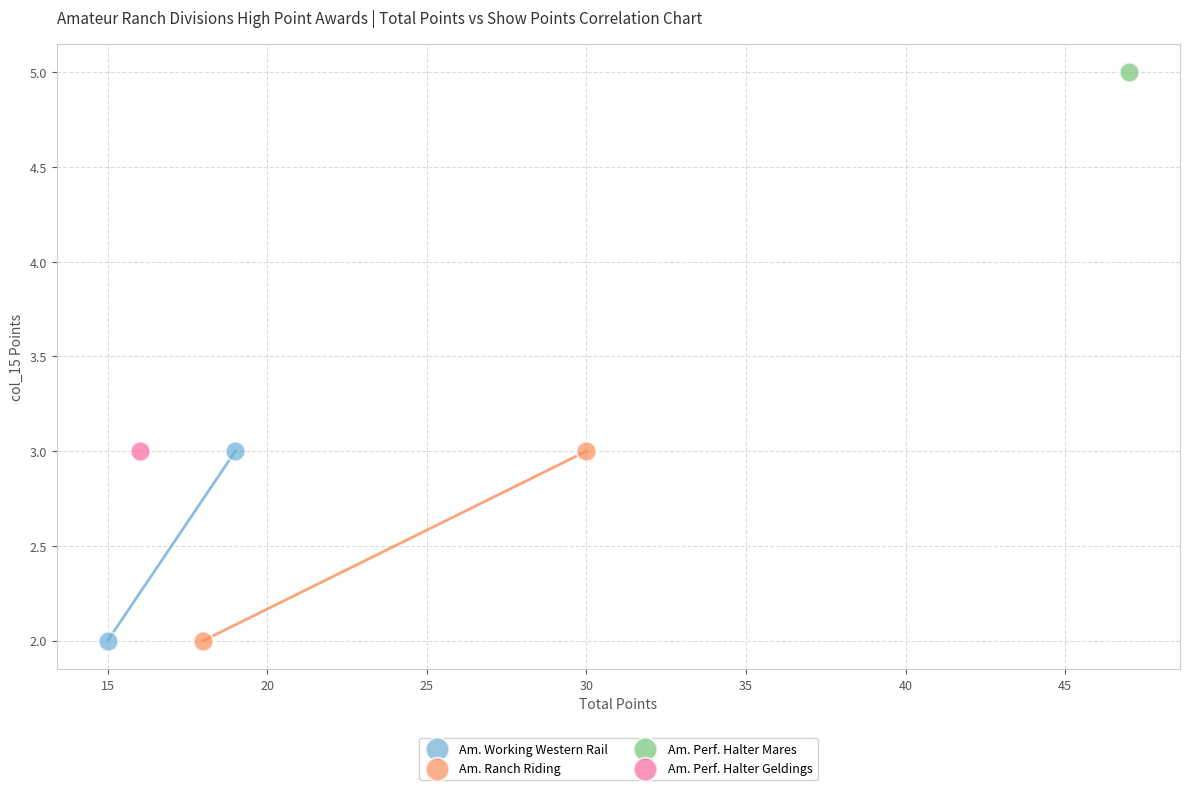

What are all the series names shown in the legend?

Am. Working Western Rail, Am. Ranch Riding, Am. Perf. Halter Mares, Am. Perf. Halter Geldings